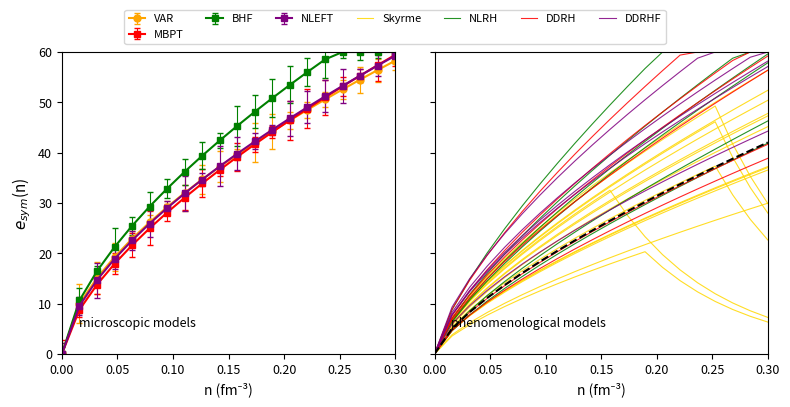

True or false: Skyrme and DDRHF cross at least once.

False